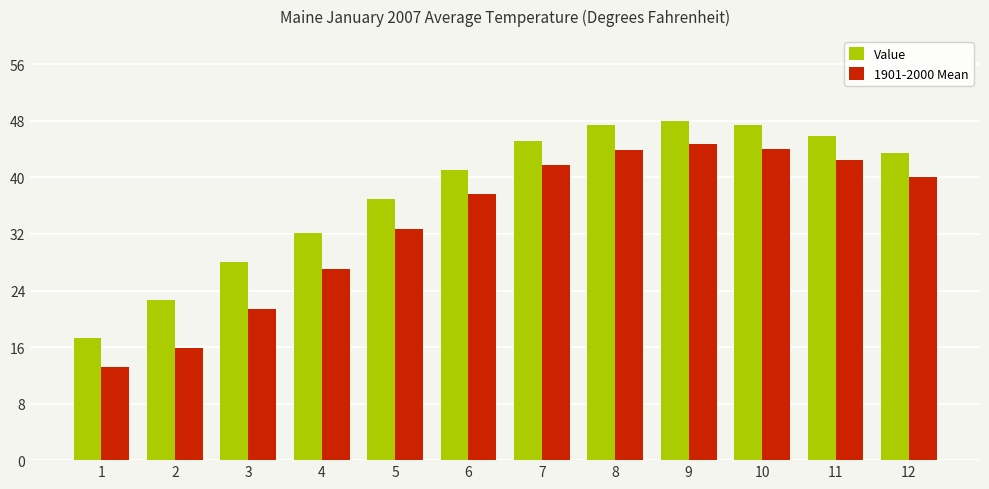

At which category is the sum across all series the highest?

9